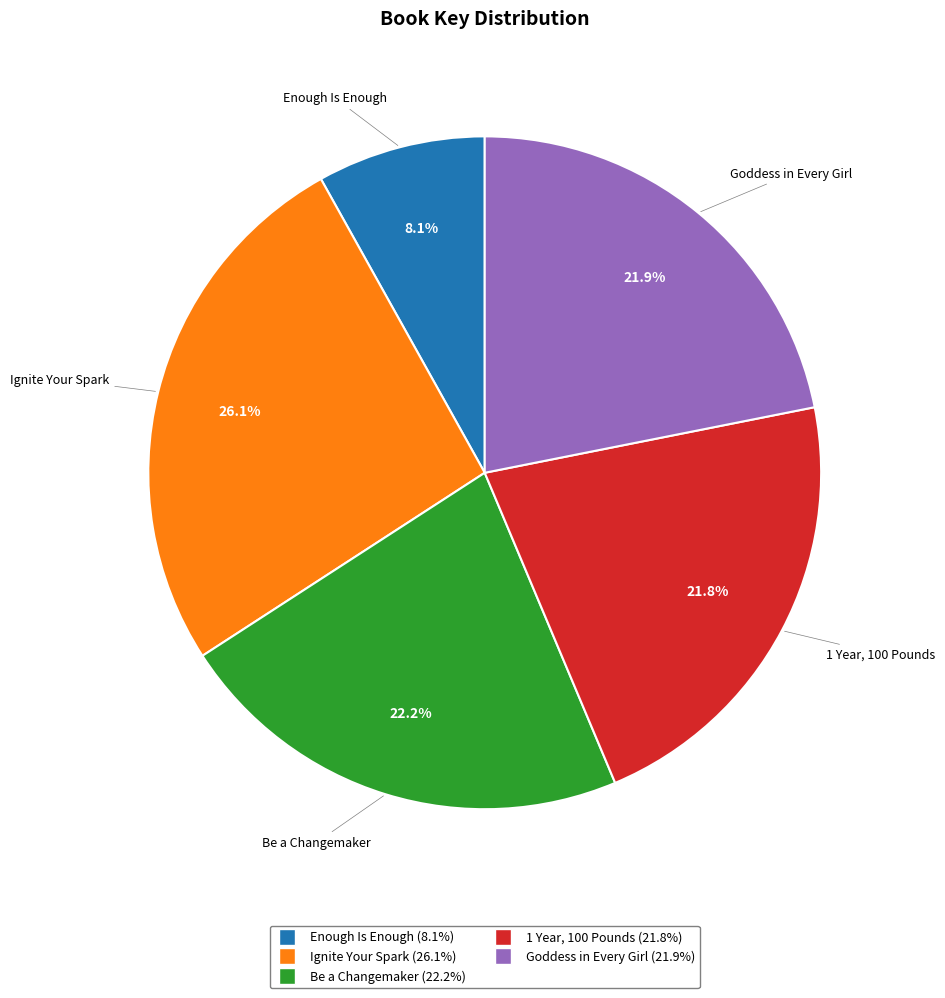

The 1 Year, 100 Pounds slice represents 22% of the pie. True or false?

True